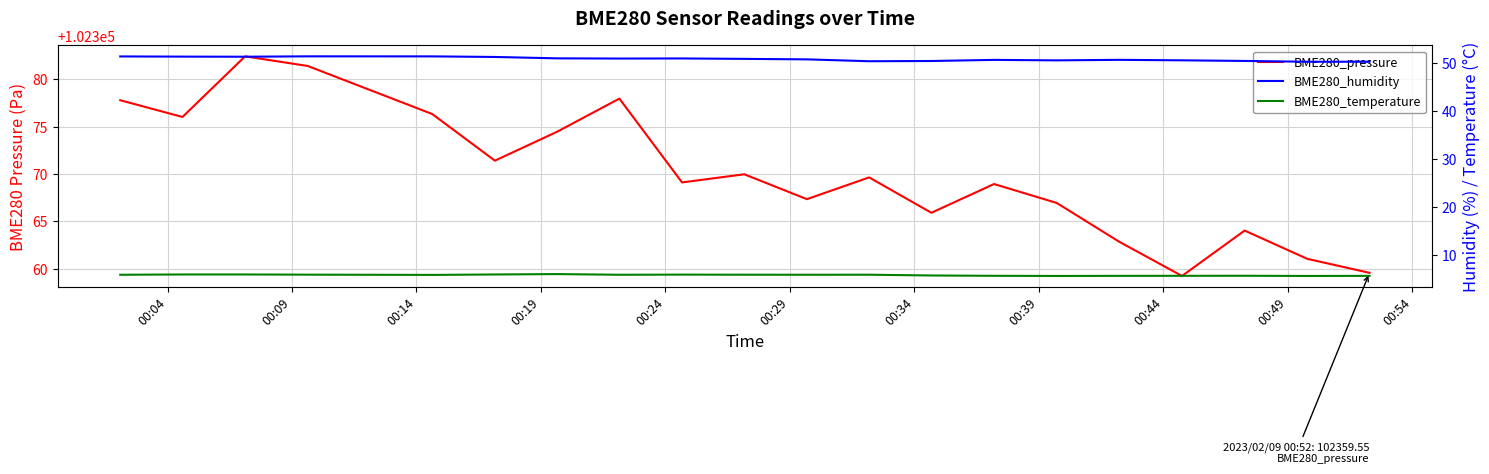

Reading right to left, what are all the values shown in this chart?

BME280_pressure: 102359.6	102361.0	102364.0	102359.2	102362.8	102366.9	102368.9	102365.9	102369.6	102367.3	102370.0	102369.1	102378.0	102374.5	102371.4	102376.3	102381.4	102382.4	102376.0	102377.8
BME280_humidity: 50.2	50.2	50.4	50.5	50.6	50.5	50.6	50.4	50.3	50.7	50.8	50.9	50.9	50.9	51.2	51.3	51.4	51.3	51.3	51.3
BME280_temperature: 5.6	5.6	5.6	5.6	5.6	5.6	5.6	5.7	5.8	5.8	5.8	5.8	5.8	6.0	5.9	5.8	5.8	5.9	5.9	5.8